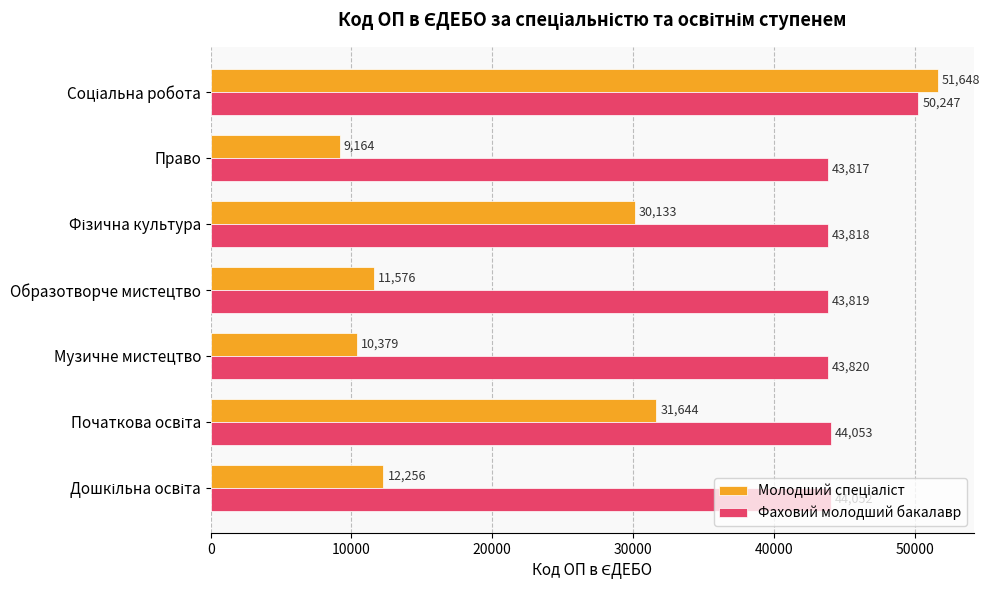

What is the minimum value shown in the chart?

9164